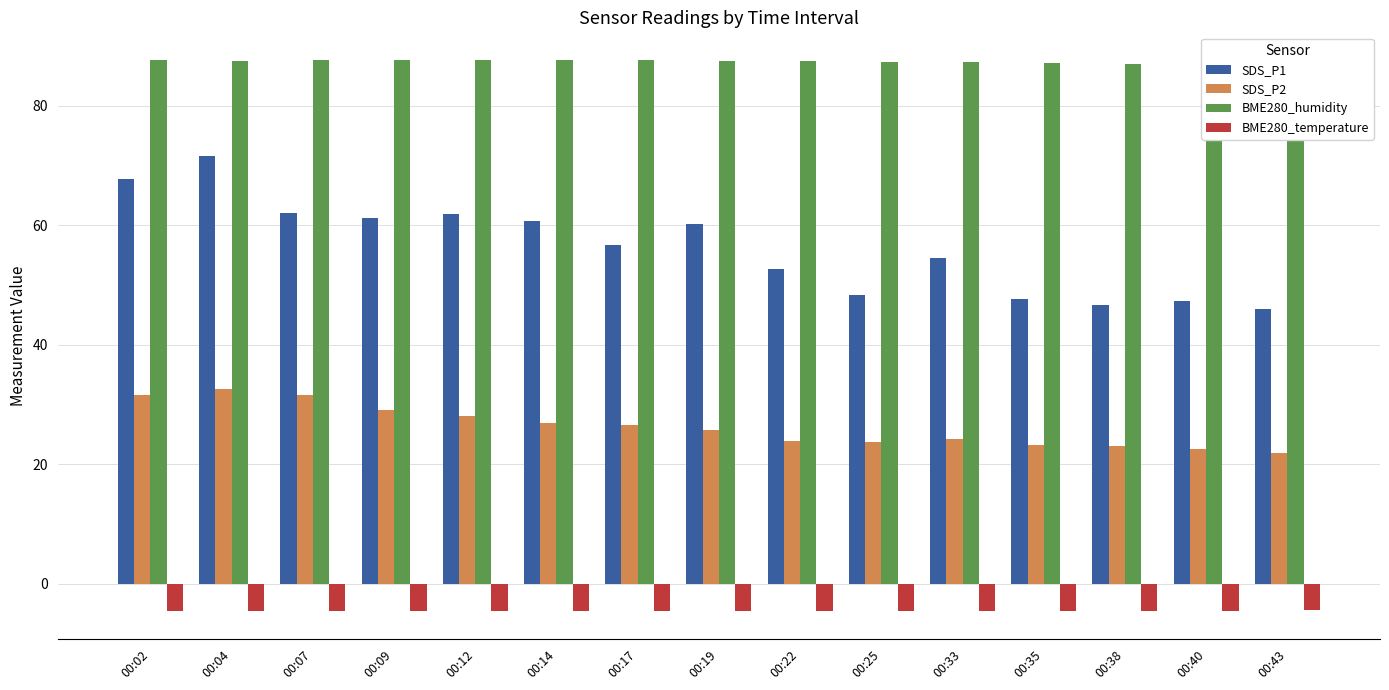

What is the total value across all series at 00:22?

159.3